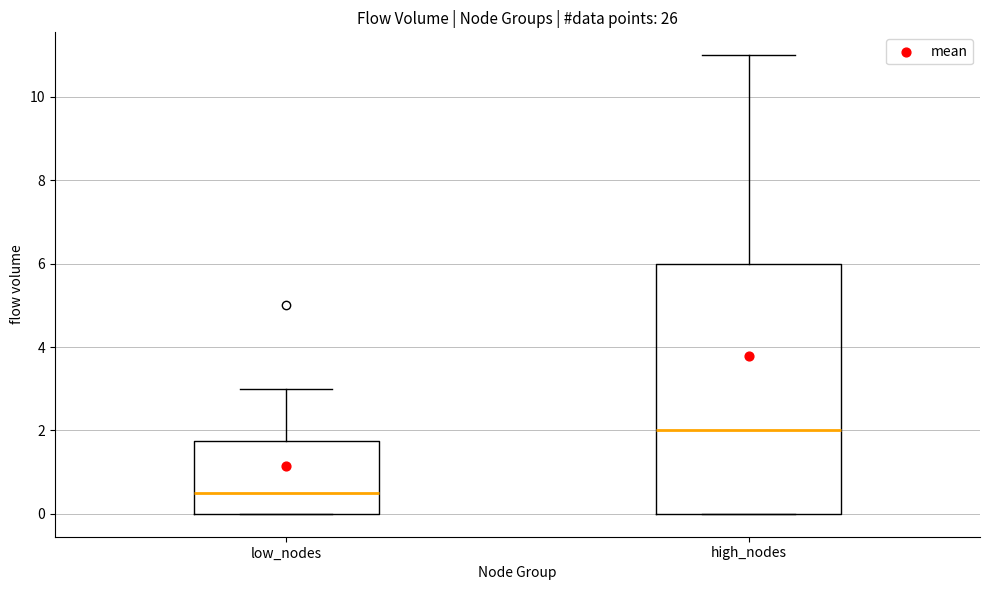

Reading left to right, transcribe this box plot: for each box, give where its median line is, the range the box spans, and where its two whiskers end, as read against the y-axis. The values are not printed on the chart, so give them approximately, as read against the axis.

low_nodes: median 0.6, box 0.0 to 1.8, whiskers 0.0 to 3.0
high_nodes: median 2.0, box 0.0 to 6.0, whiskers 0.0 to 11.0